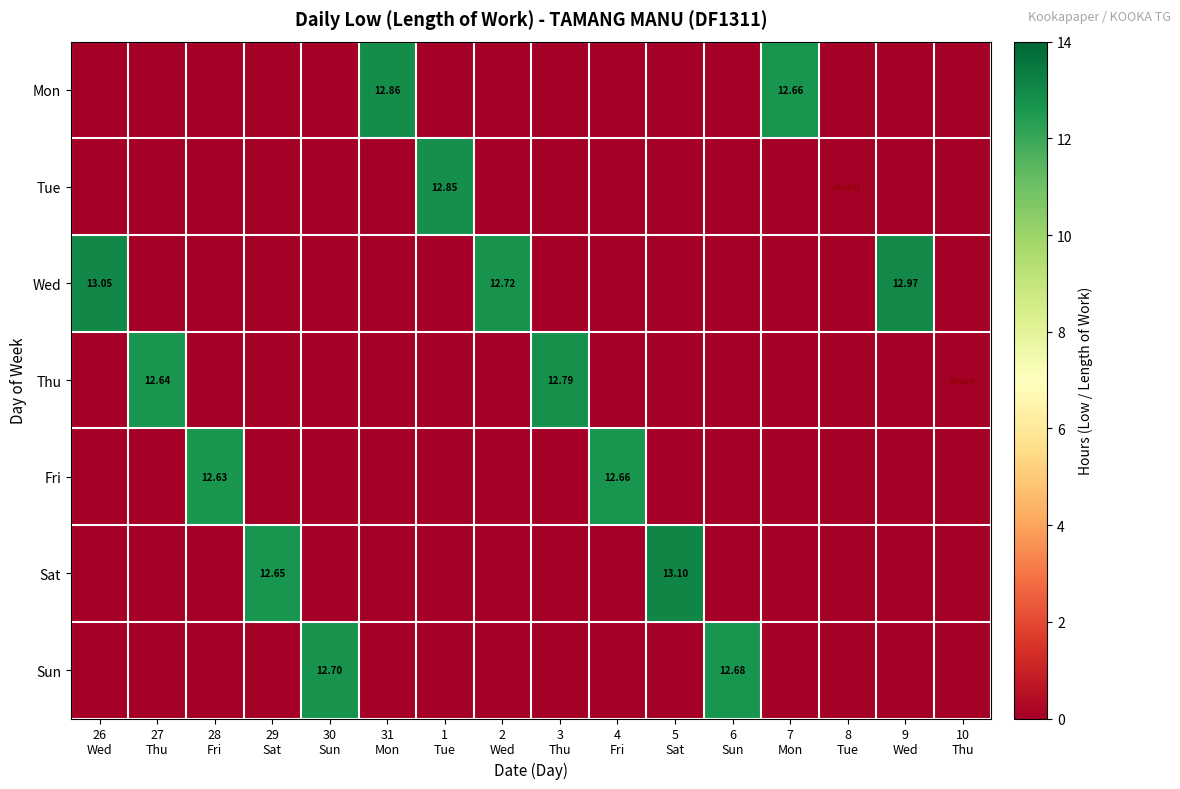

Count the number of data series in this chart.

7